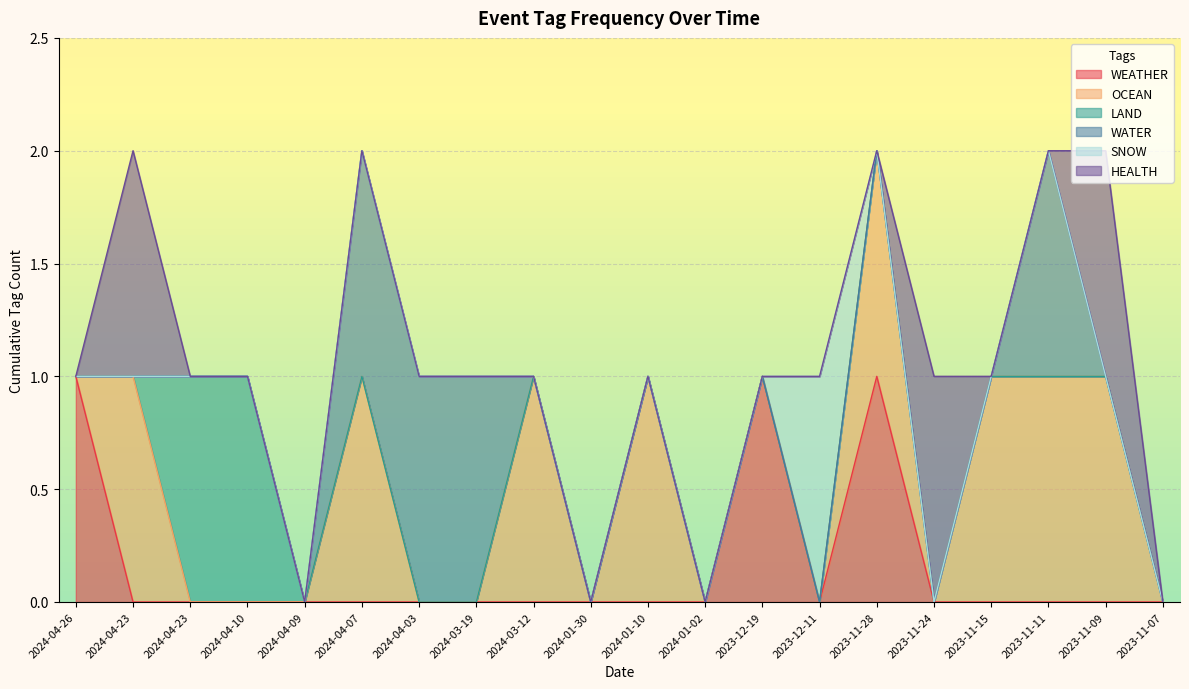

What is the total value across all series at 2024-04-23?

2